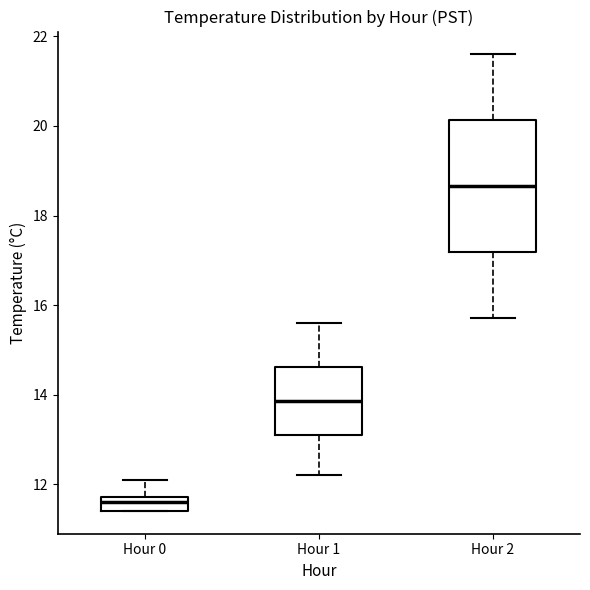

Which box has the highest median line?

Hour 2